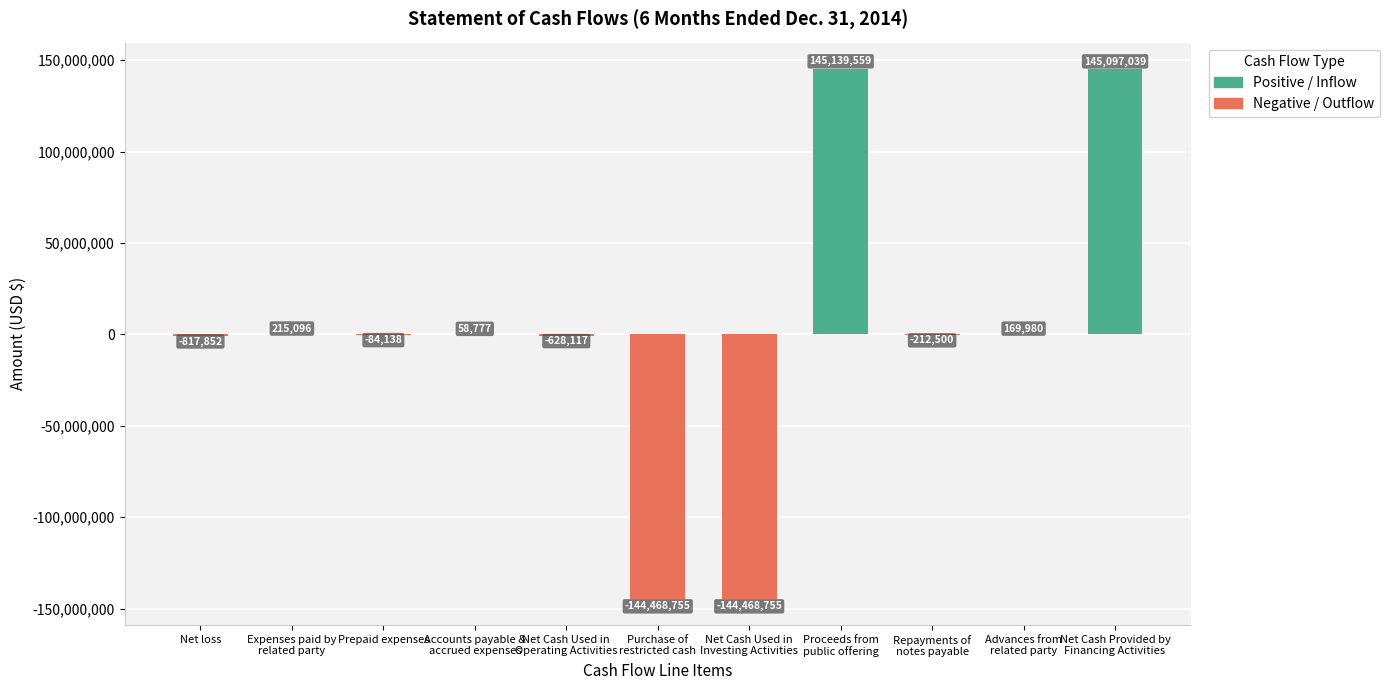

What is the sum of all Positive / Inflow values?

290680451